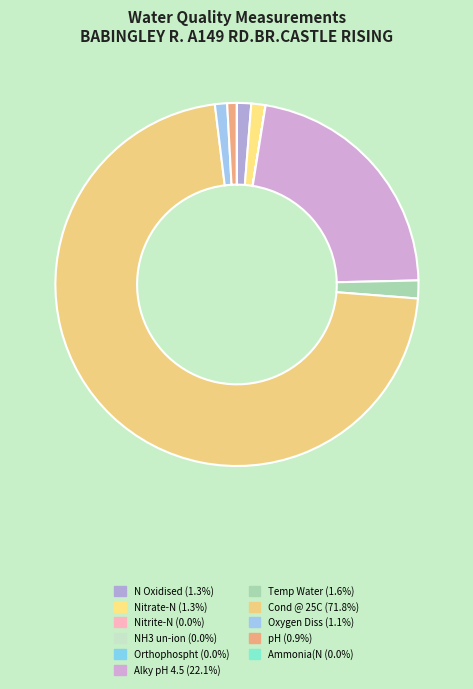

To the nearest percent, what is the combined percentage of N Oxidised and Alky pH 4.5?

23%